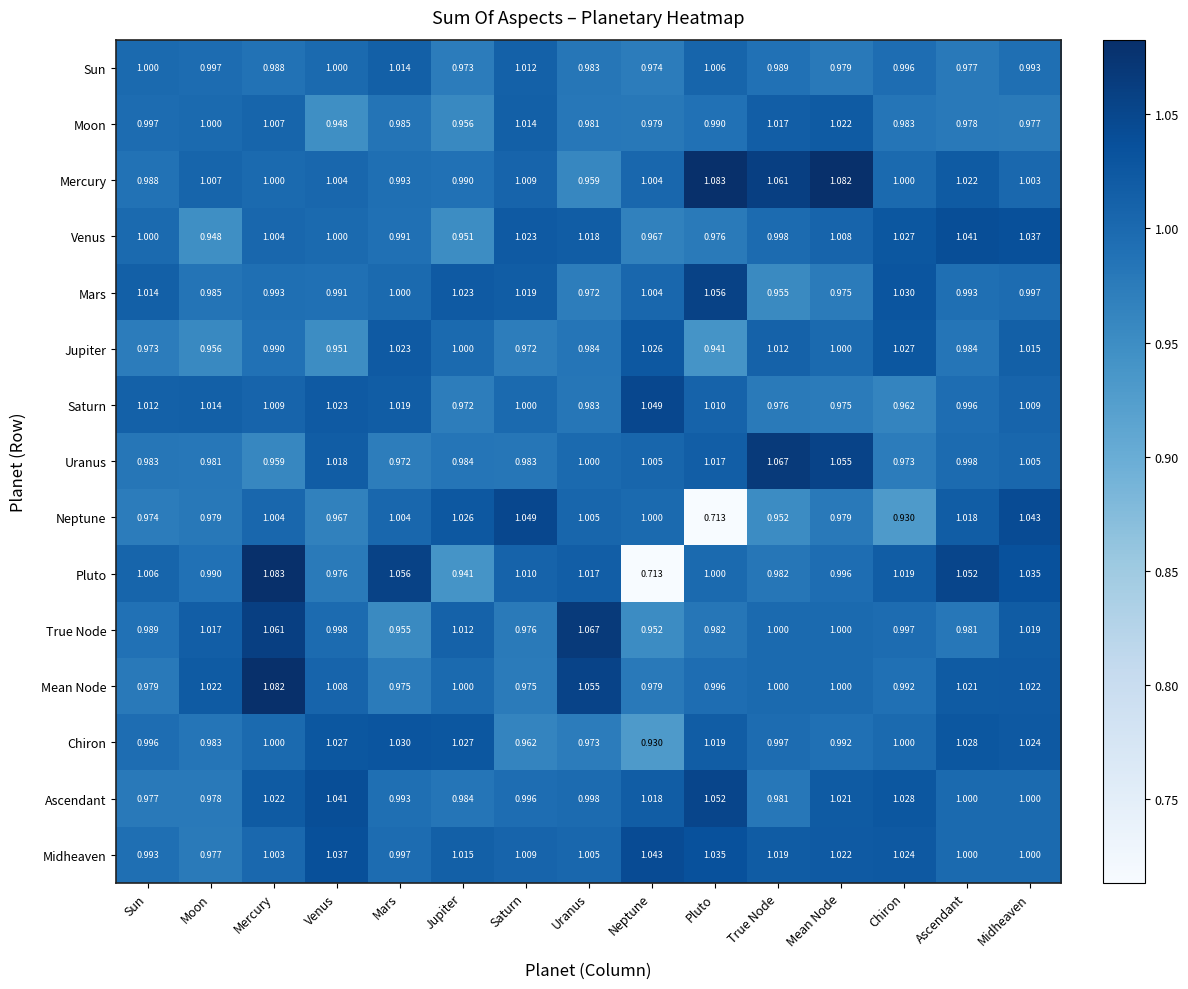

Which category has the highest value in the Mean Node series?

Mercury